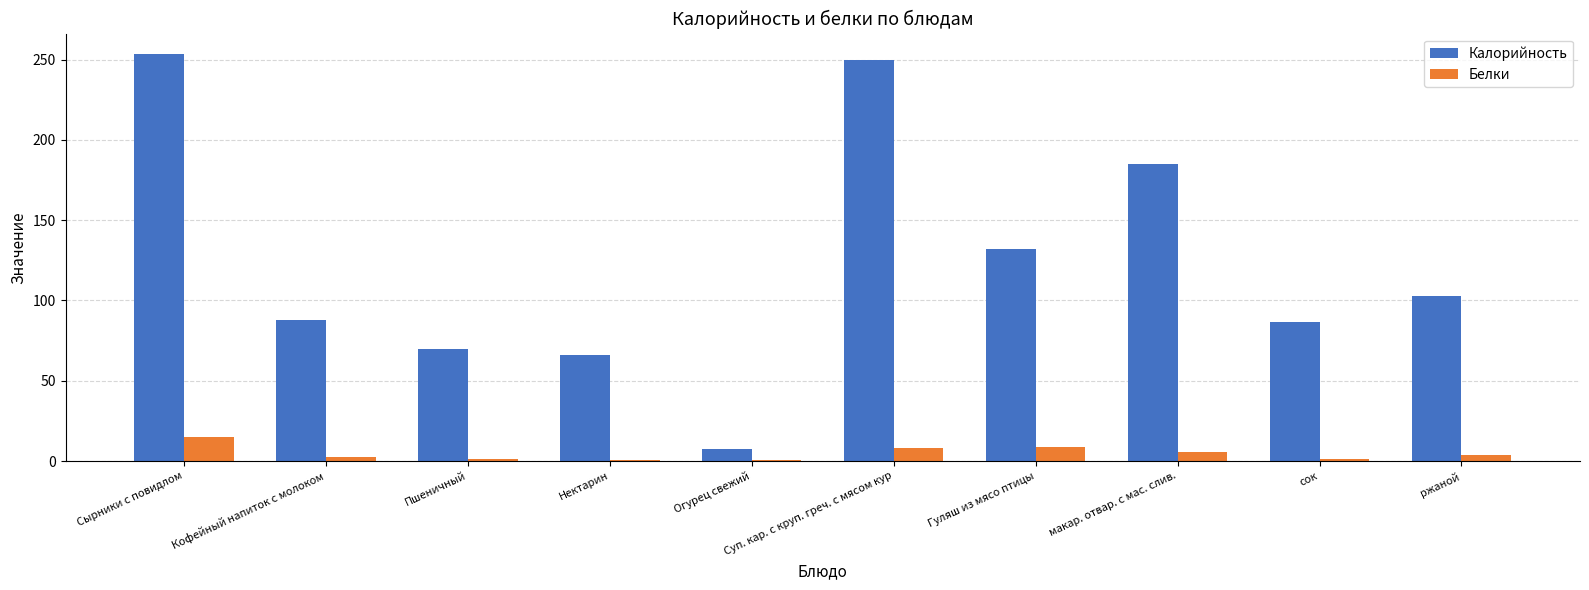

Read the Белки value at Гуляш из мясо птицы.

8.6